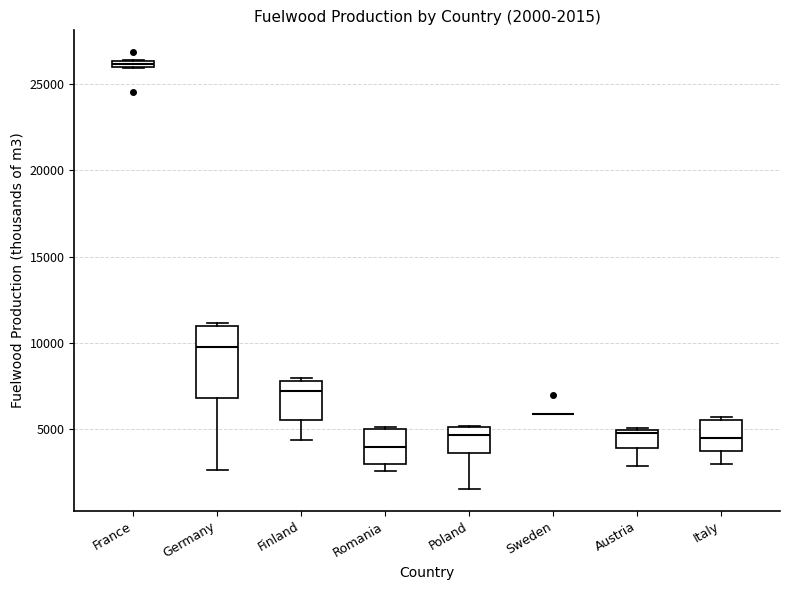

Which box is the tallest, from its lower edge to its upper edge?

Germany